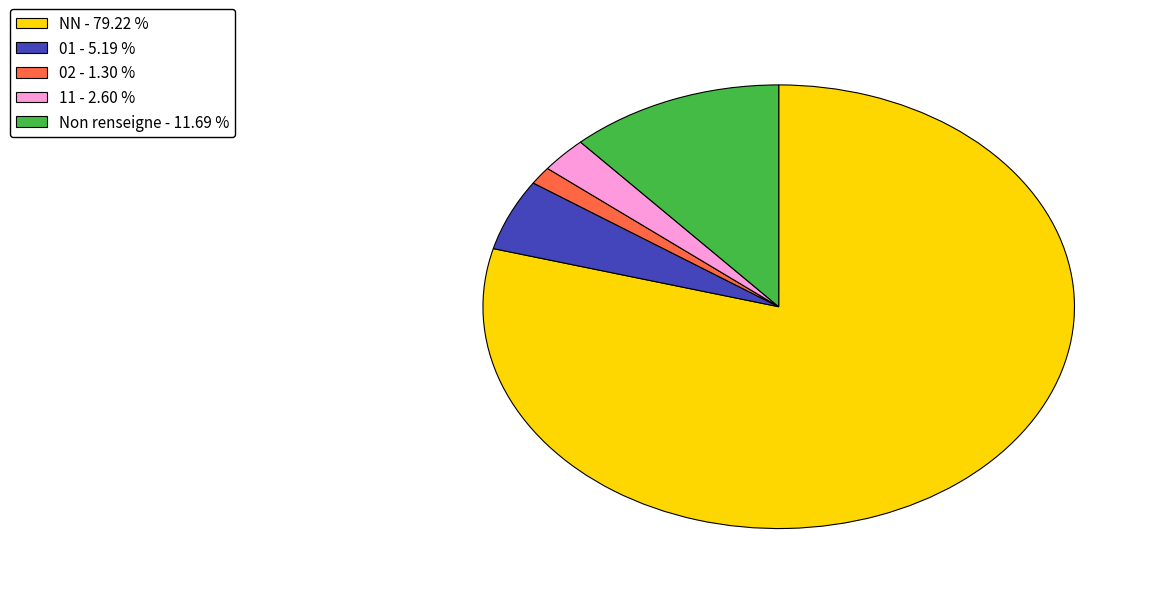

What is the smallest slice in the pie chart?

02 - 1.30 %